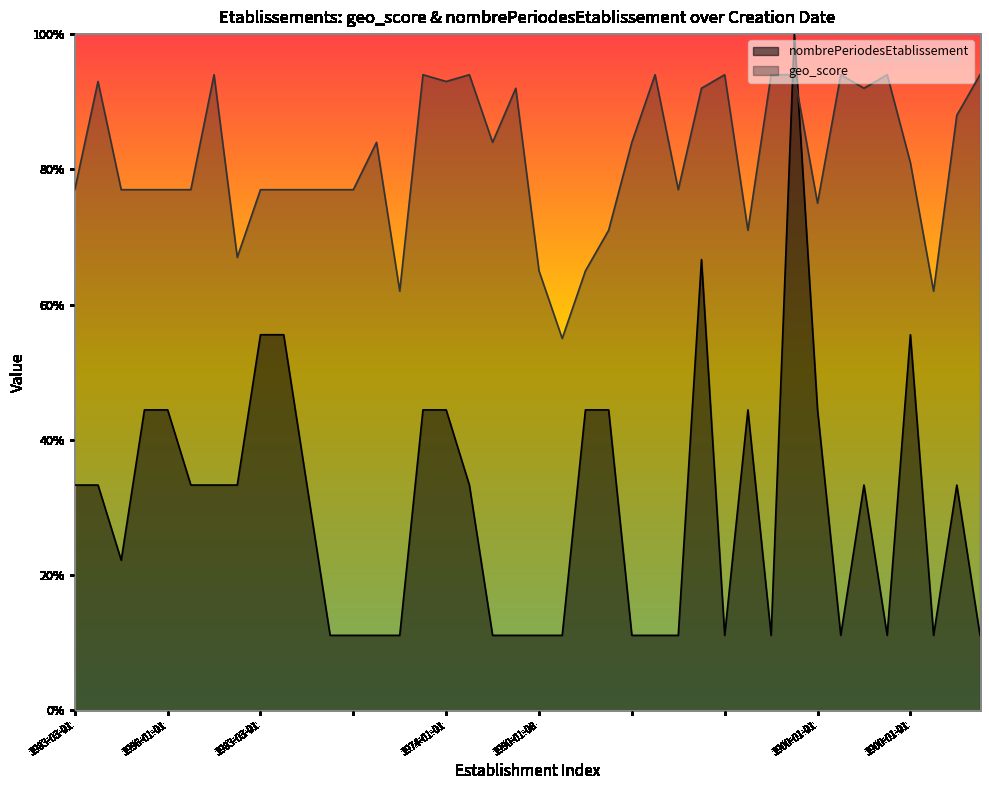

At 1983-03-01, list the series in order from smallest to largest.

nombrePeriodesEtablissement, geo_score